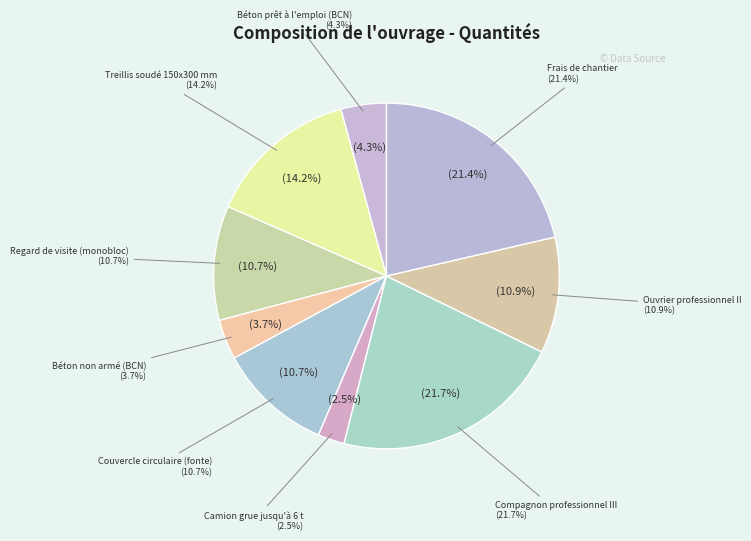

Which category has the biggest portion of the pie?

Compagnon professionnel III